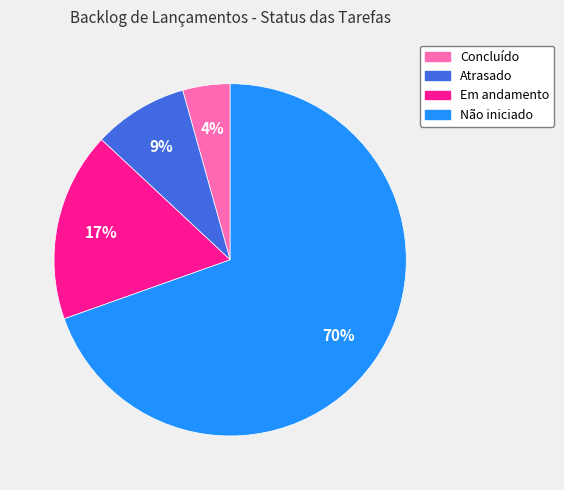

Which slice is the smallest?

Concluído